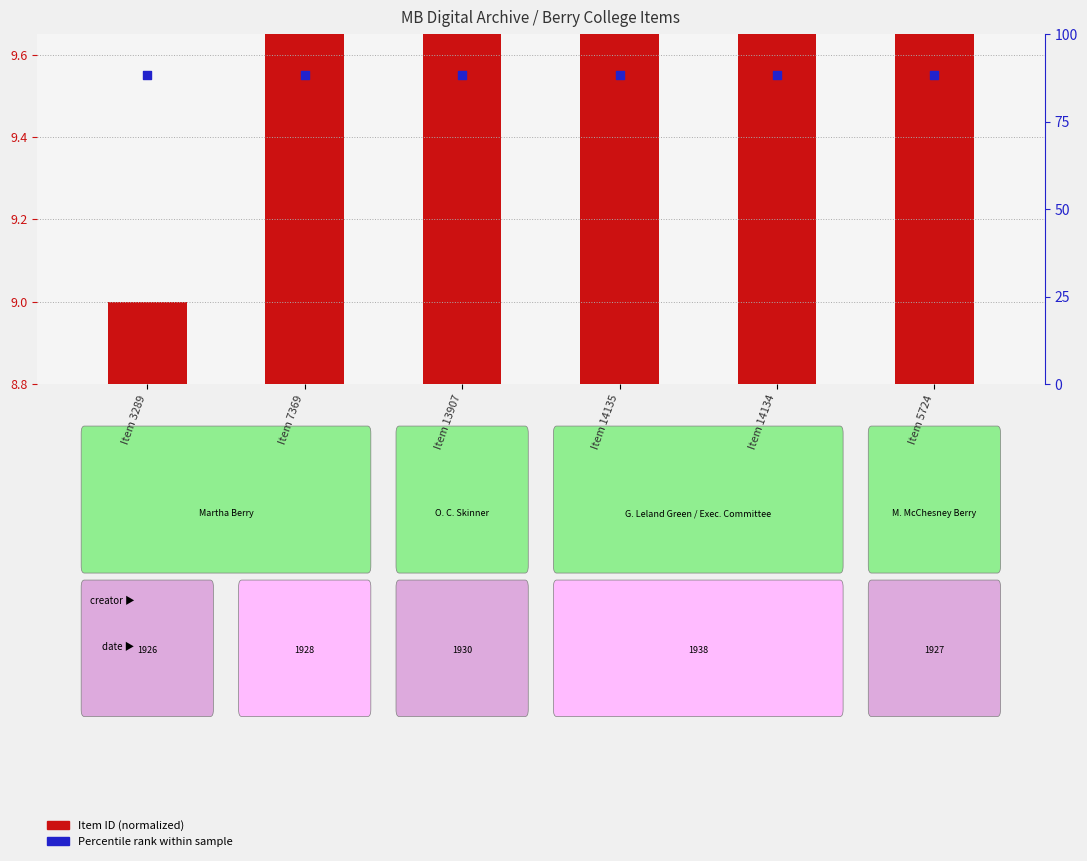

At which category is the sum across all series the highest?

Item 14135